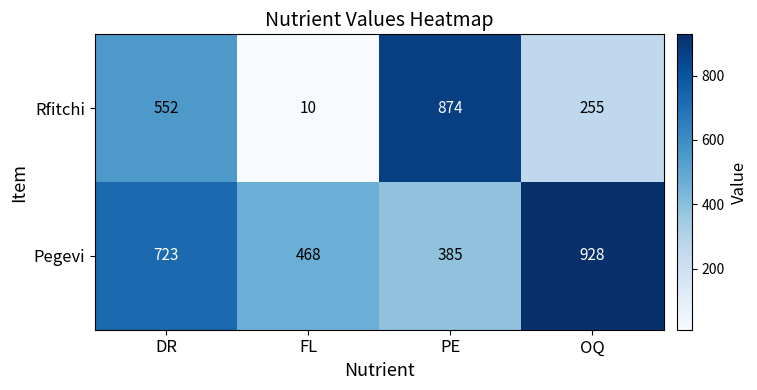

Rank the series by their average value, from lowest to highest.

Rfitchi, Pegevi